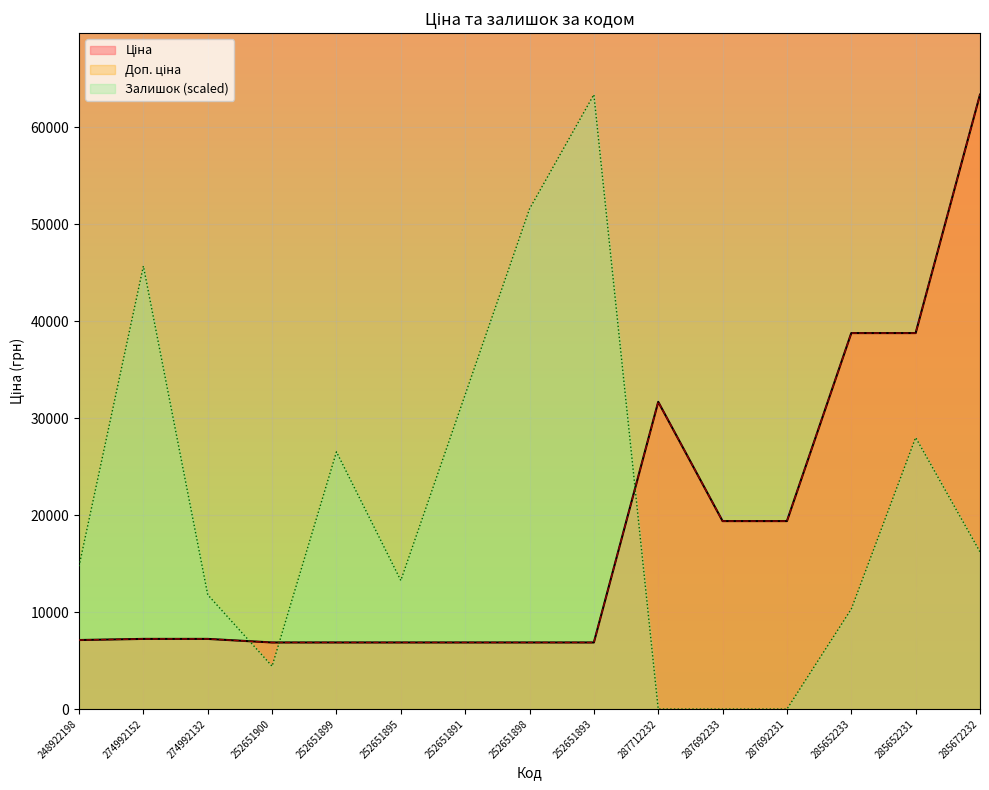

True or false: Ціна has a value of 19381.6 at 287692233.

True